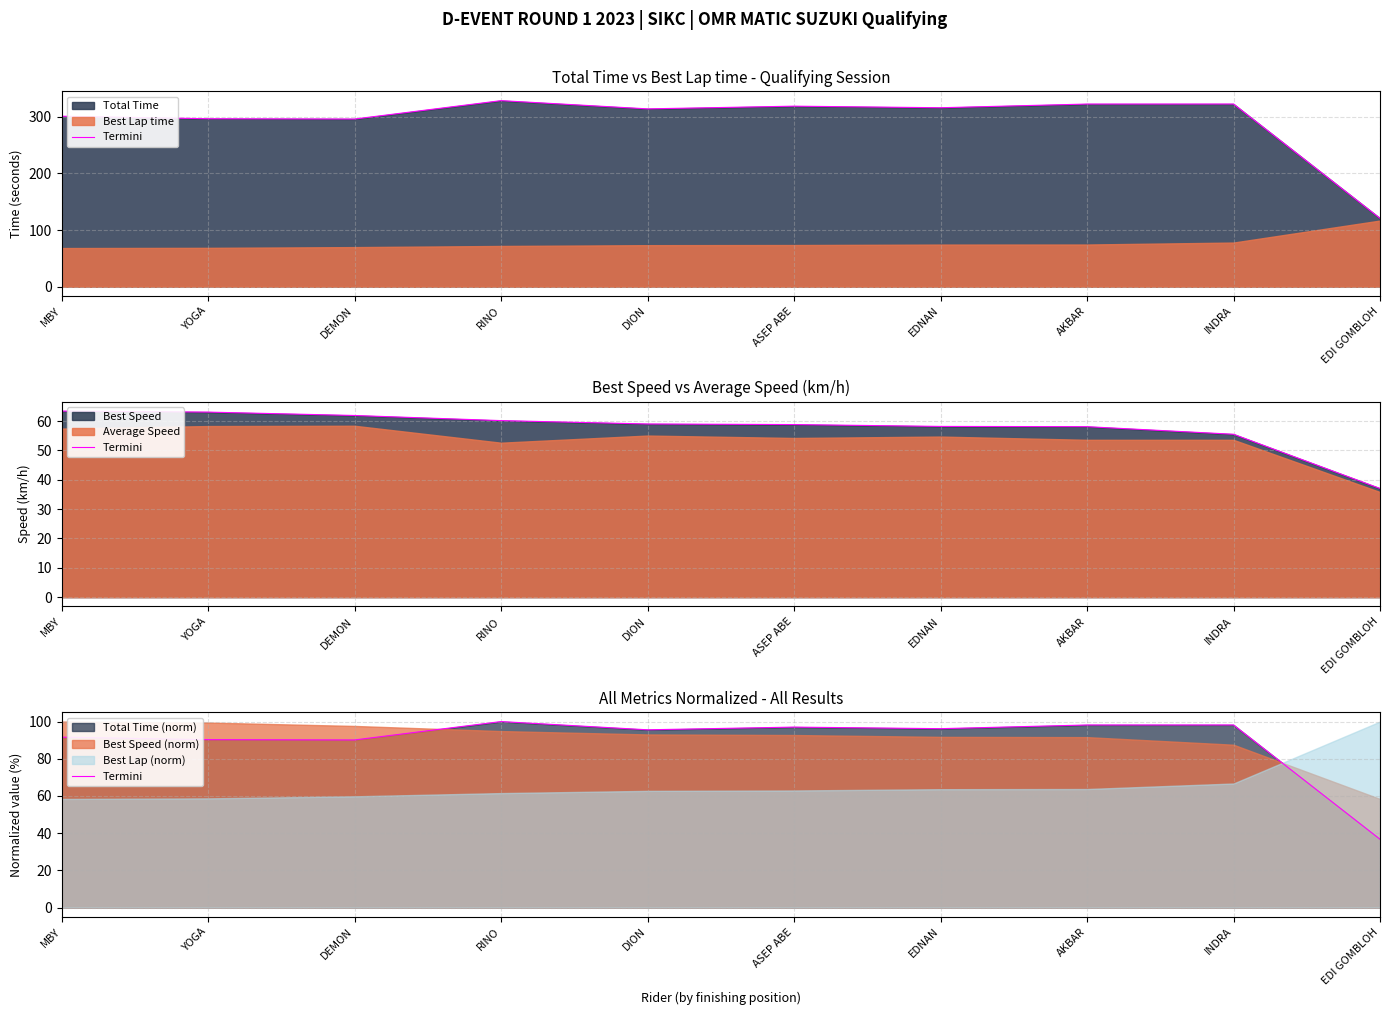

Between AKBAR and RINO, which is larger?

RINO